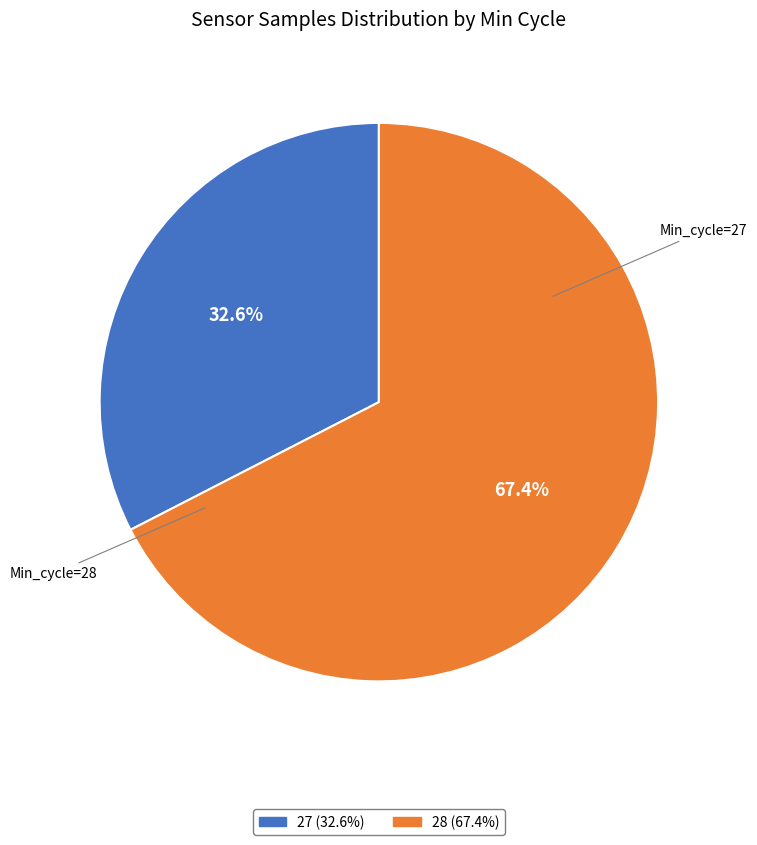

Is there a majority slice in this chart?

Yes